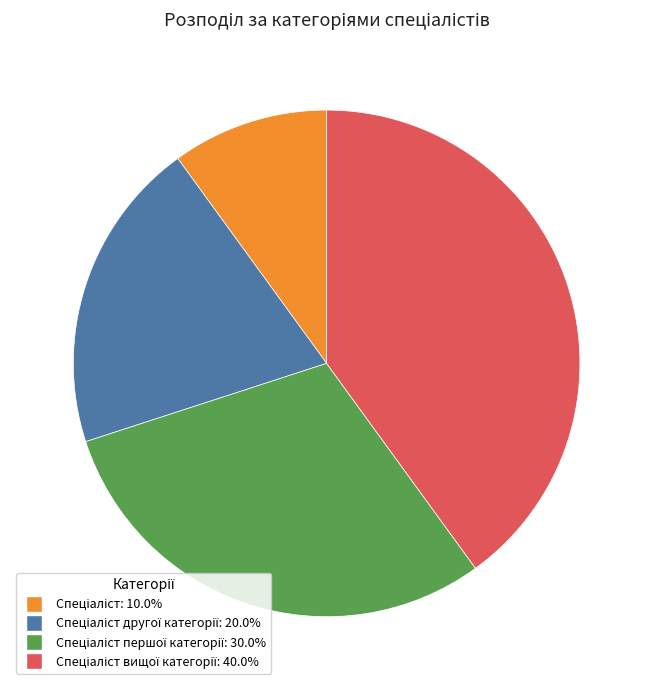

Is there any slice that represents more than half of the pie?

No